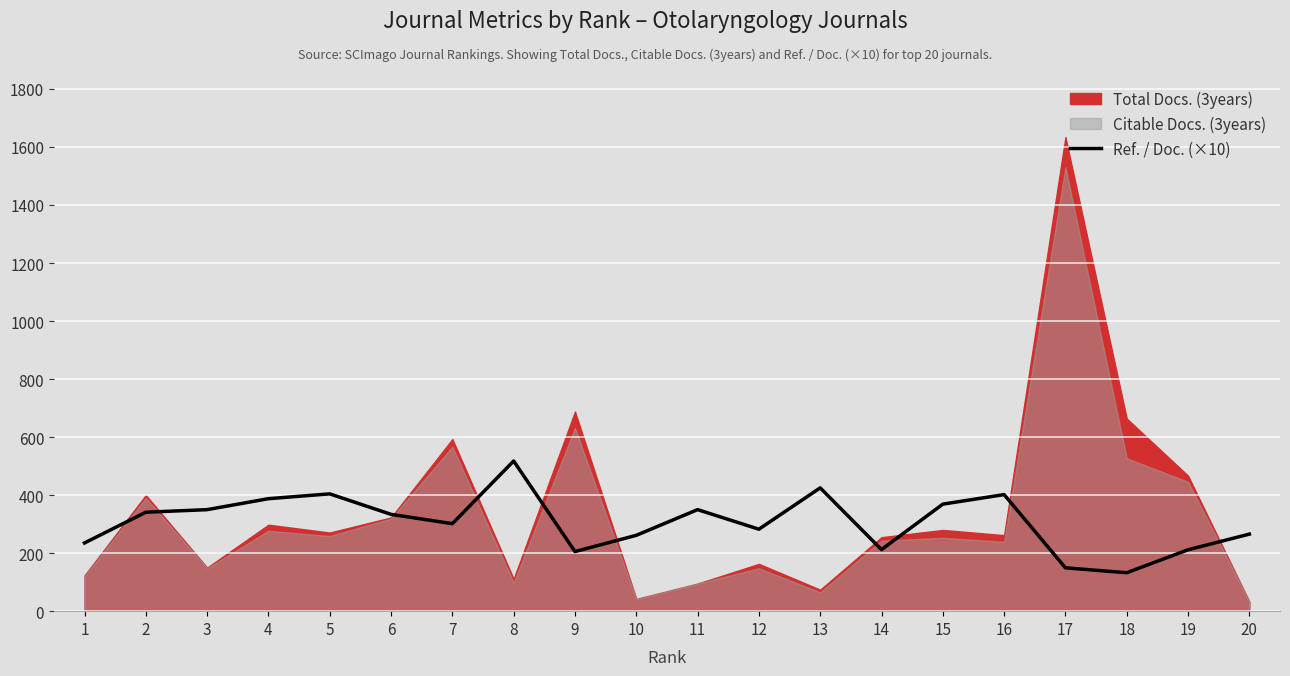

What is the maximum value for Ref. / Doc. (×10)?

517.6